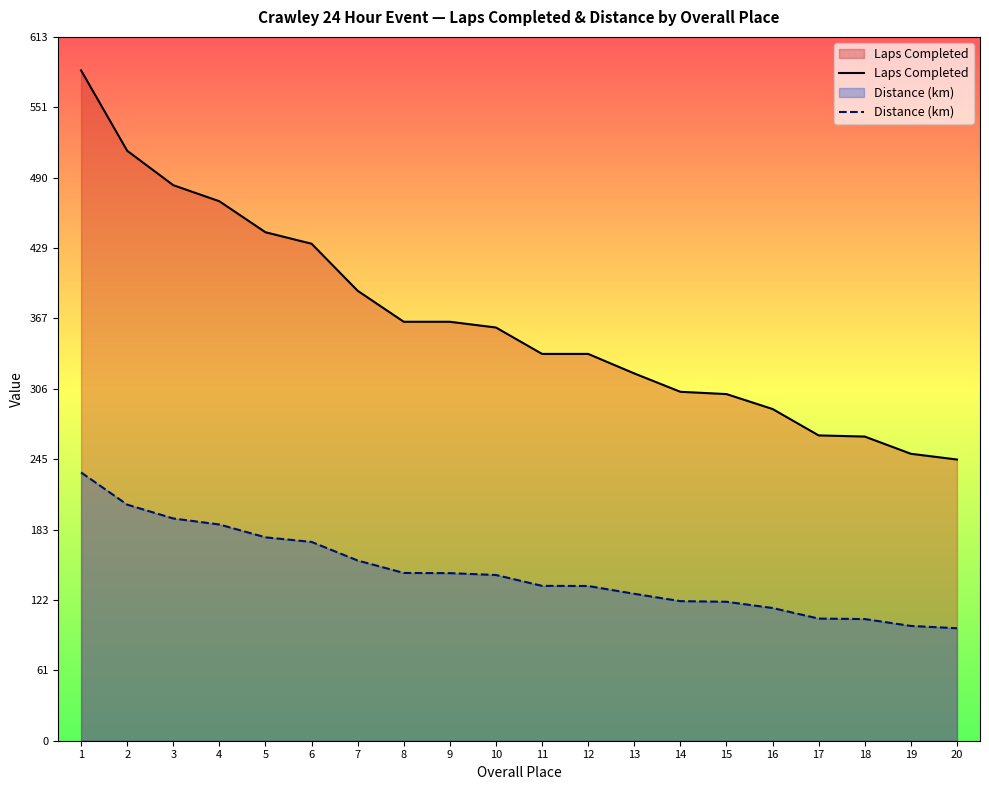

What is the spread (max minus min) of values at 4?

281.6